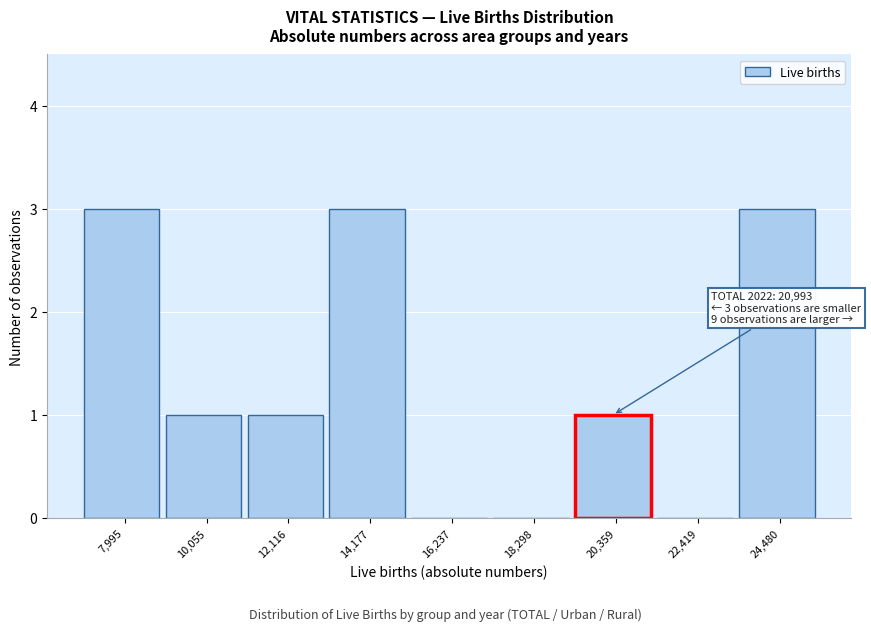

Reading left to right, transcribe all the data shown in this chart.

7,995=3	10,055=1	12,116=1	14,177=3	16,237=0	18,298=0	20,359=1	22,419=0	24,480=3